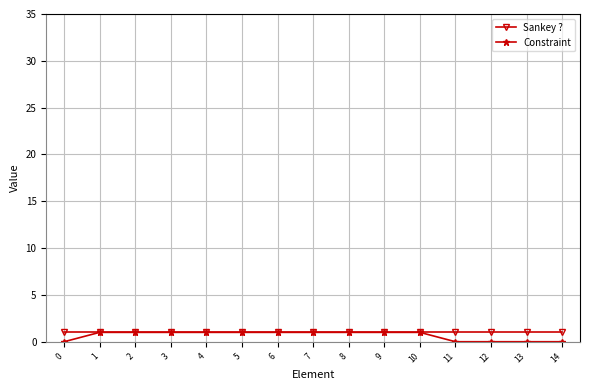

True or false: Constraint has a value of 1 at 3.

True